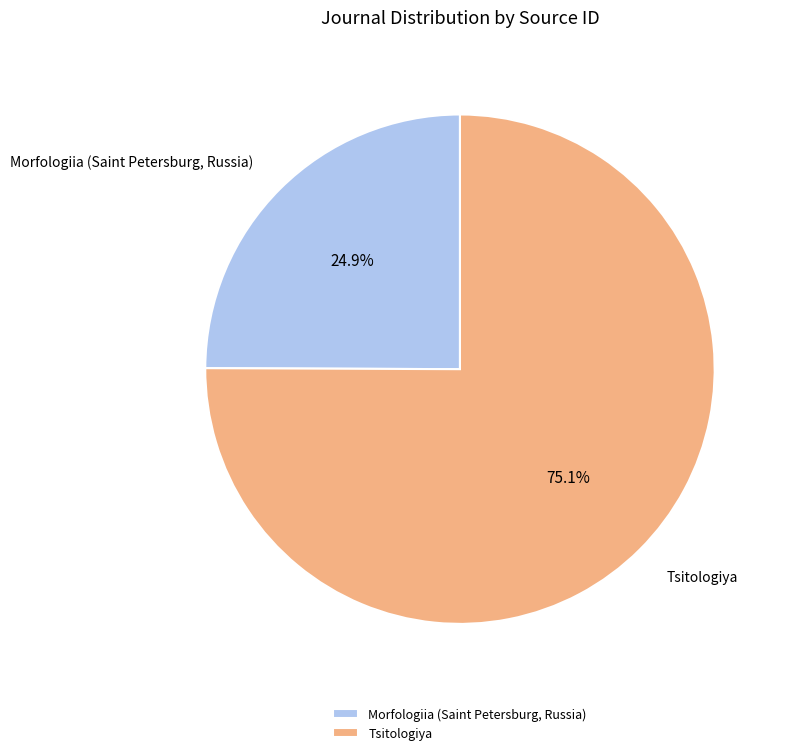

To the nearest percent, what is the combined percentage of Morfologiia (Saint Petersburg, Russia) and Tsitologiya?

100%